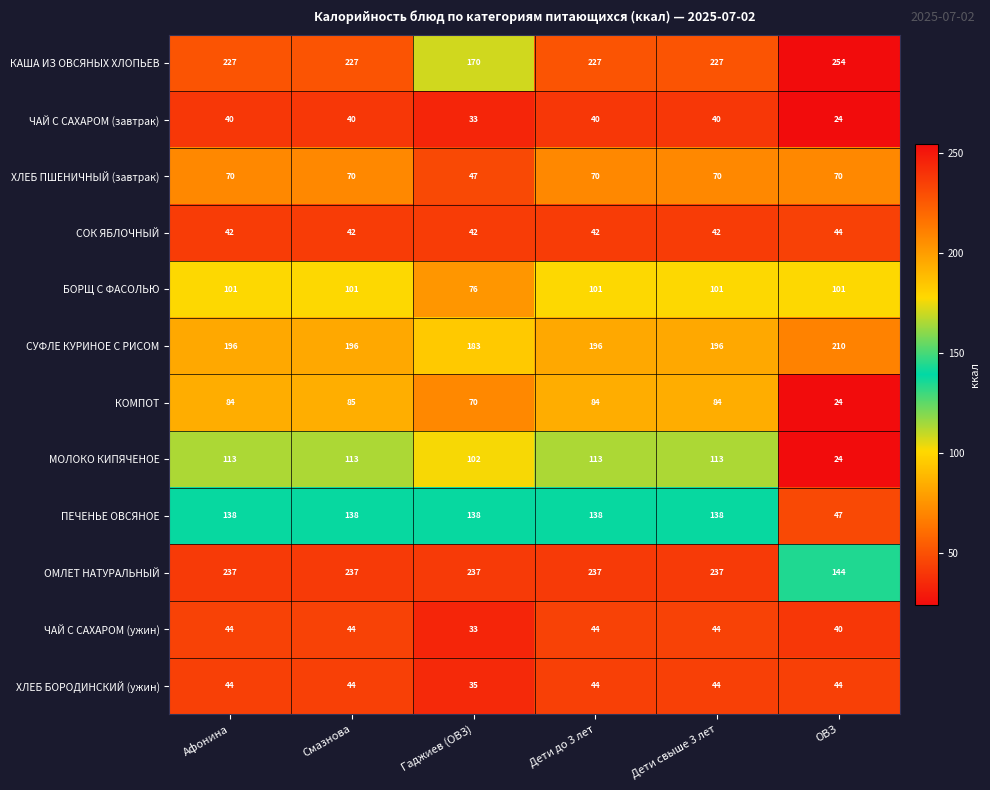

What is the maximum value for СУФЛЕ КУРИНОЕ С РИСОМ?

210